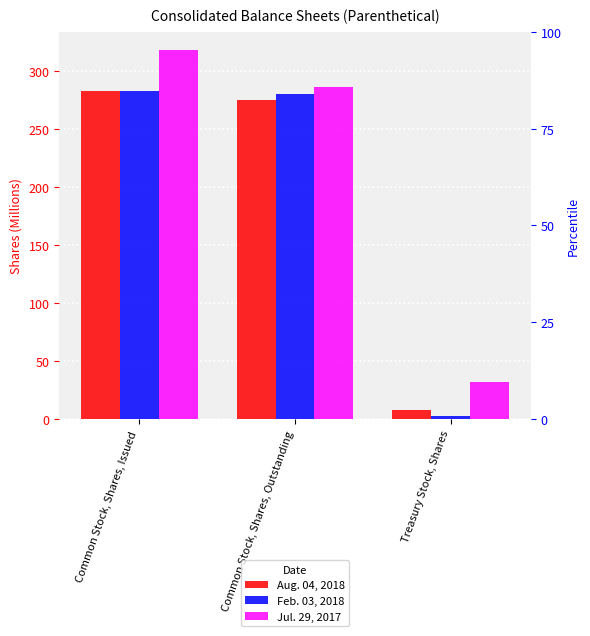

What is the maximum value shown in the chart?

318